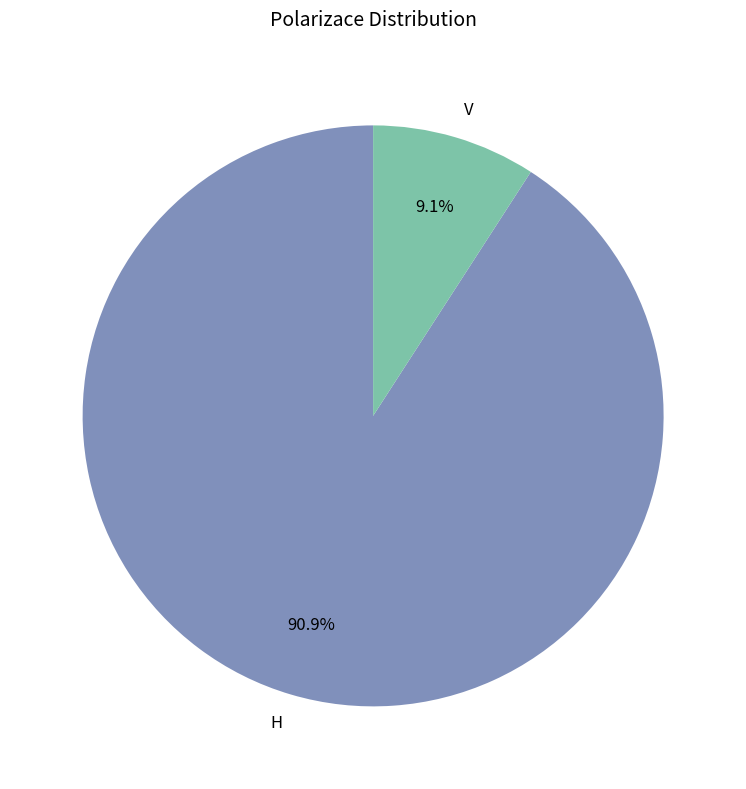

Which category has the smallest portion of the pie?

V